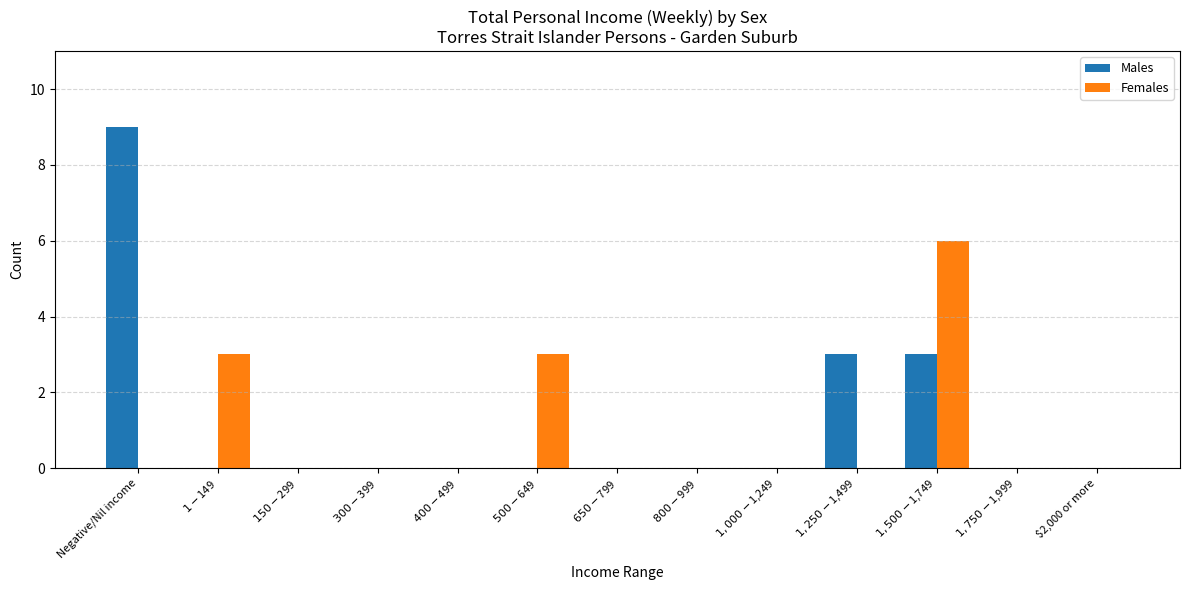

How many data points does each series have?

13